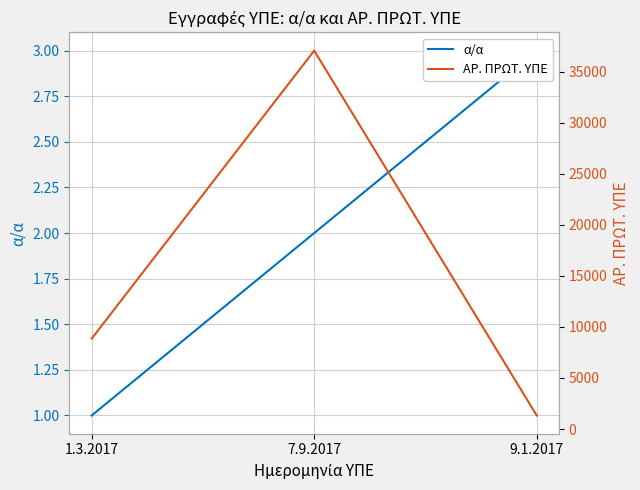

True or false: ΑΡ. ΠΡΩΤ. ΥΠΕ has a value of 2843 at 1.3.2017.

False